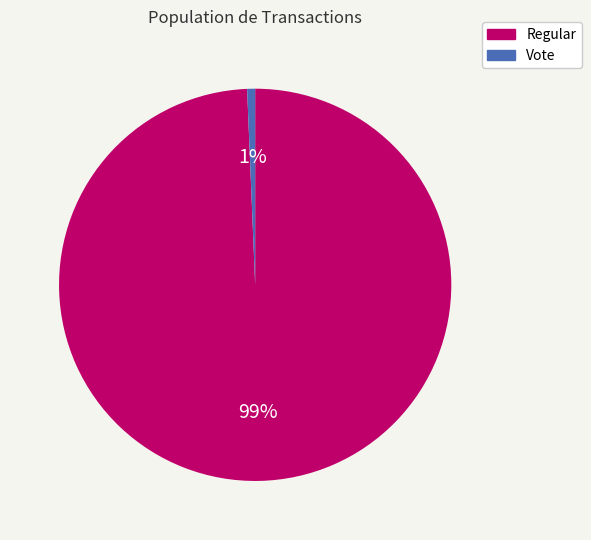

Which category has the smallest portion of the pie?

Vote